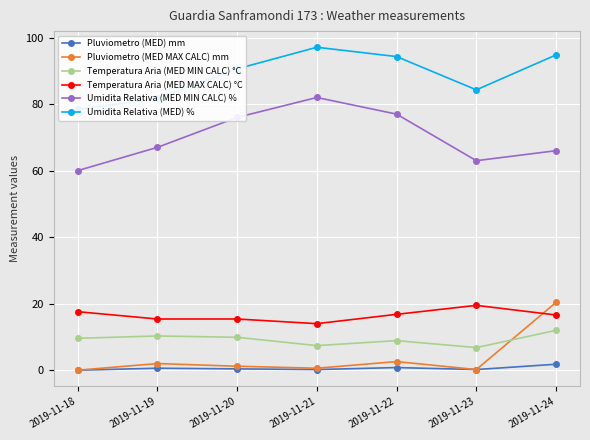

What is the sum of the Temperatura Aria (MED MIN CALC) °C values at 2019-11-19 and 2019-11-21?

17.7